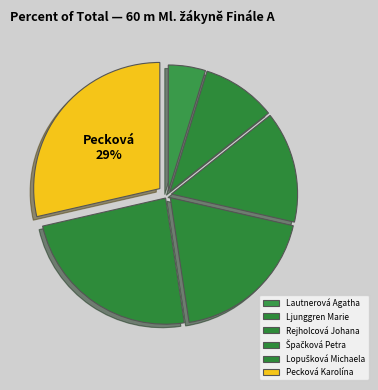

Does Ljunggren Marie account for over 50% of the chart?

No